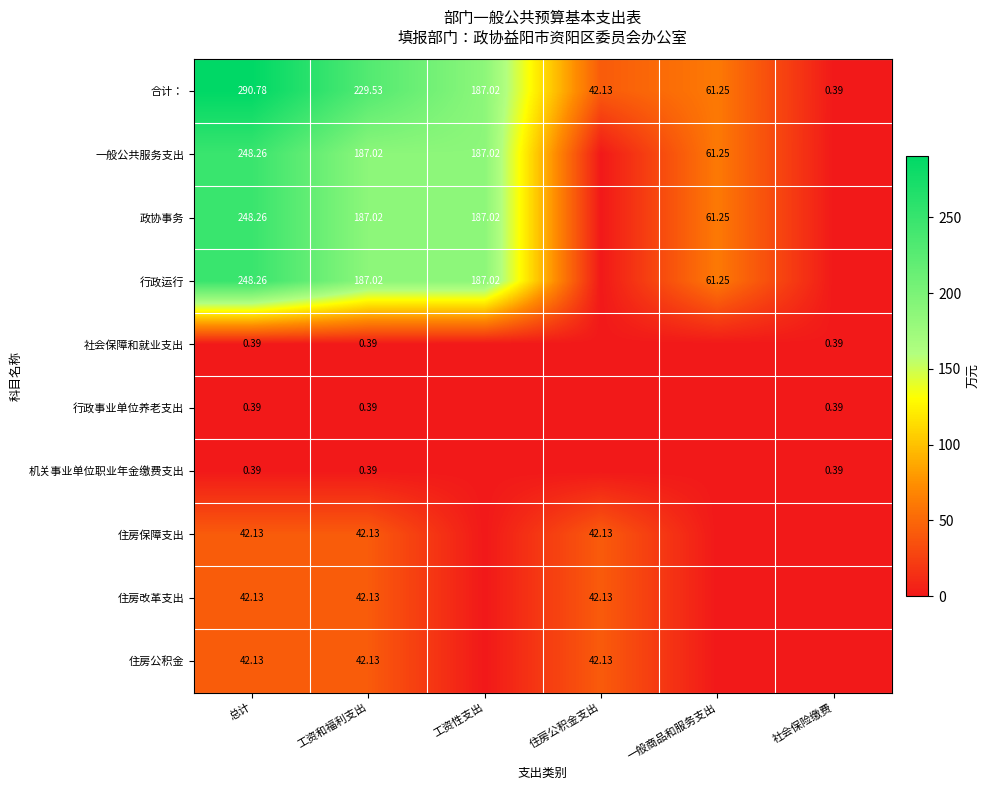

List the labels in order of 合计： value, largest first.

总计, 工资和福利支出, 工资性支出, 一般商品和服务支出, 住房公积金支出, 社会保险缴费